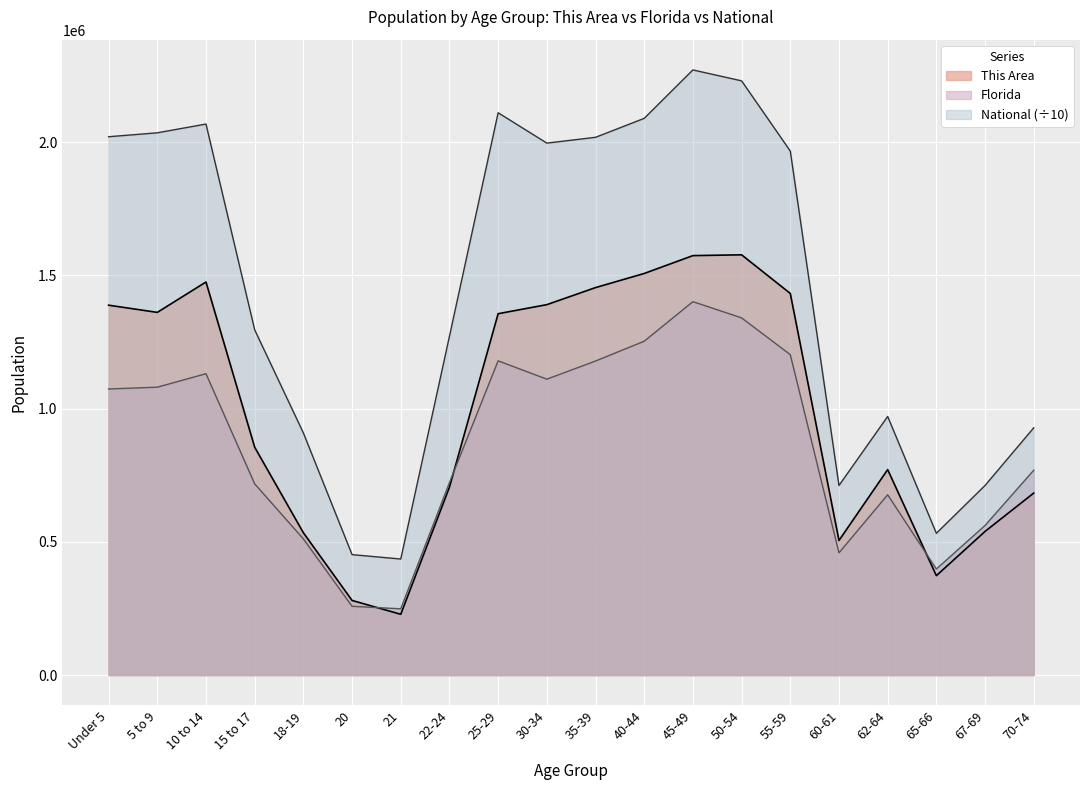

Which category has the highest value in the This Area series?

50-54